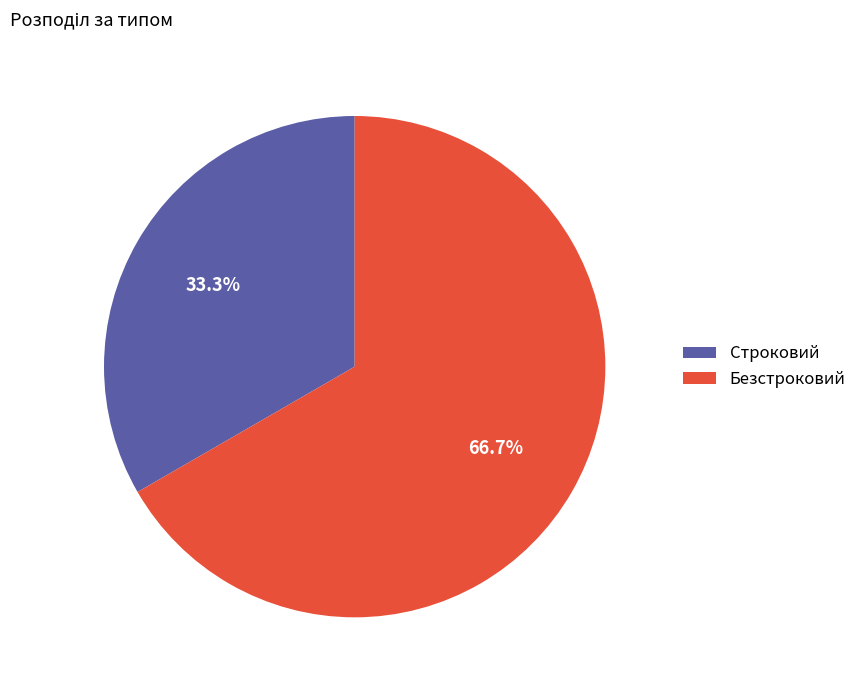

Is there a majority slice in this chart?

Yes